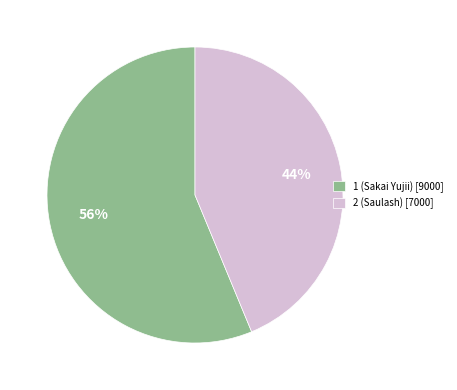

To the nearest percent, what is the combined percentage of 1 (Sakai Yujii) [9000] and 2 (Saulash) [7000]?

100%